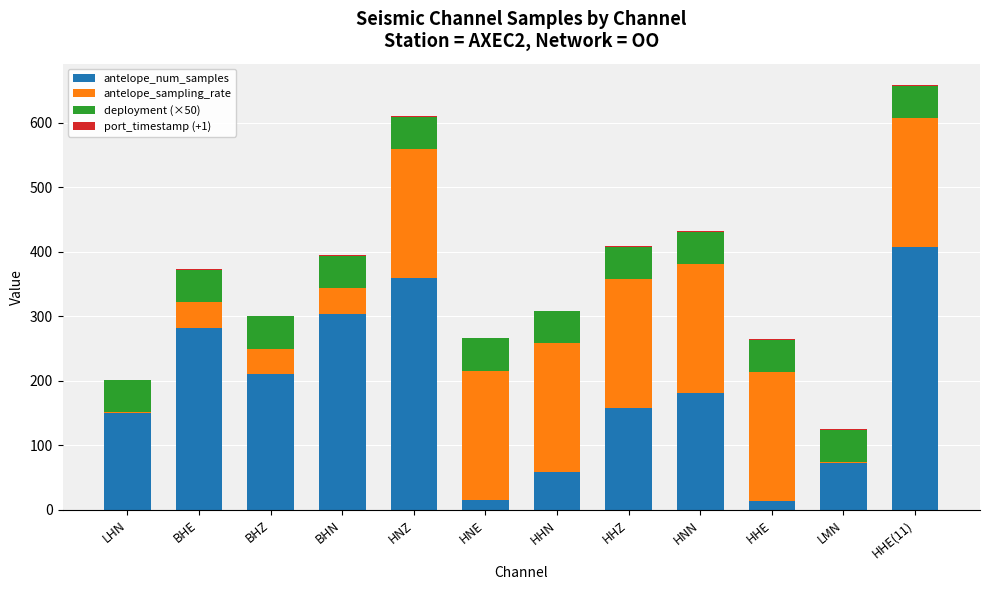

At which label does antelope_num_samples reach its peak?

HHE(11)